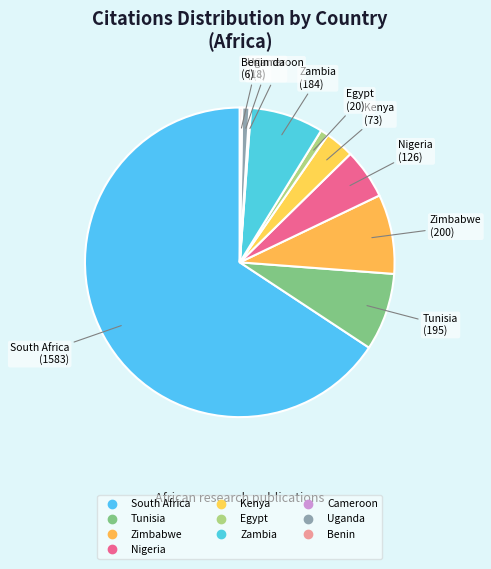

Combined, what portion of the pie is Kenya and Benin?

3.3%